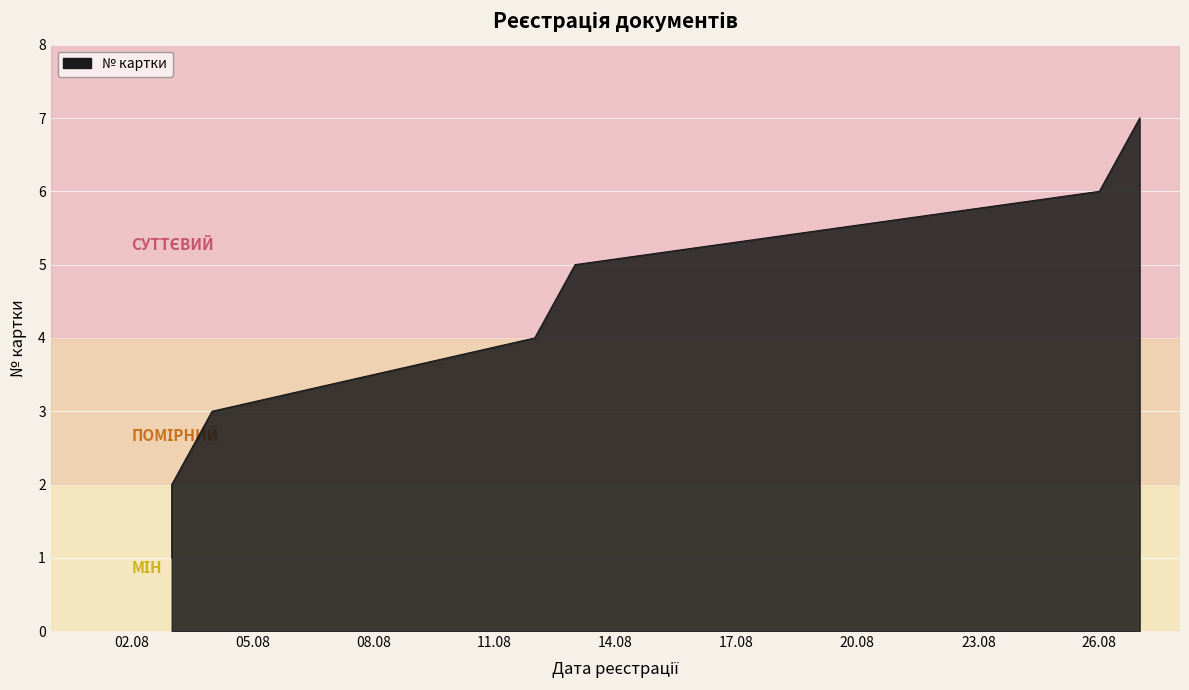

What is the greatest value displayed?

7